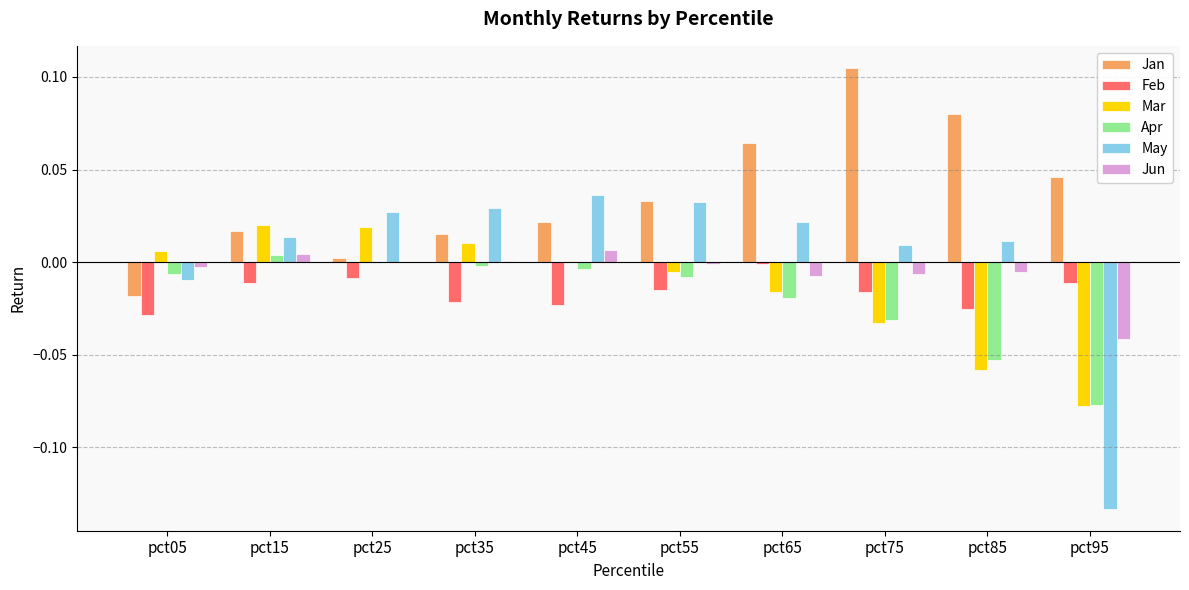

The value of Mar at pct05 is 0.0. True or false?

True